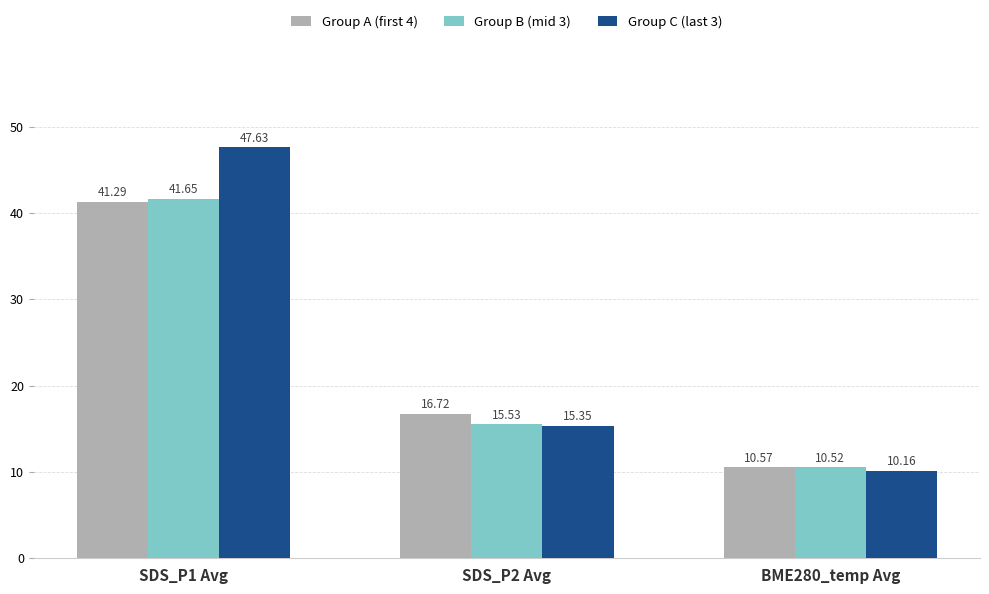

List the labels in order of Group A (first 4) value, smallest first.

BME280_temp Avg, SDS_P2 Avg, SDS_P1 Avg